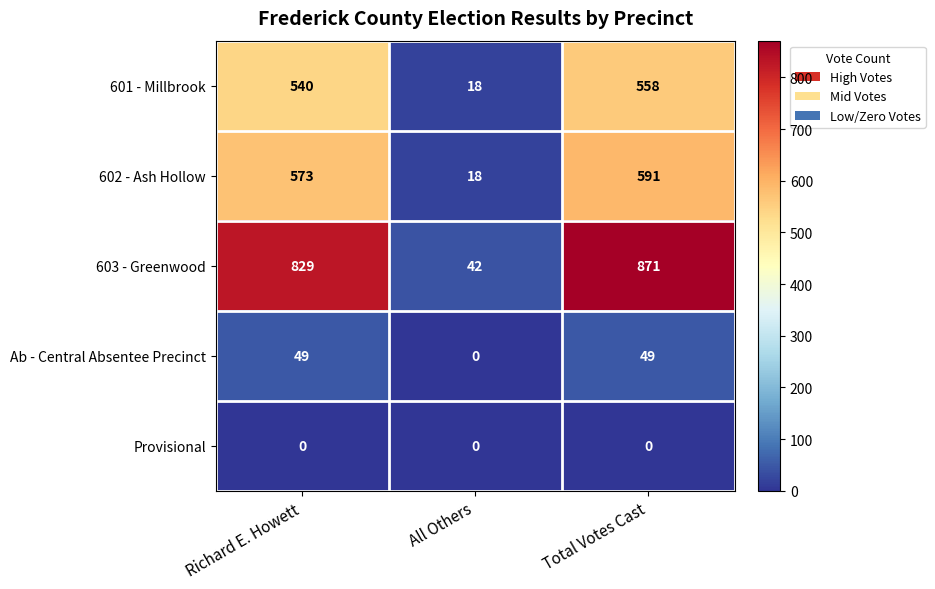

What is the total value across all series at All Others?

78